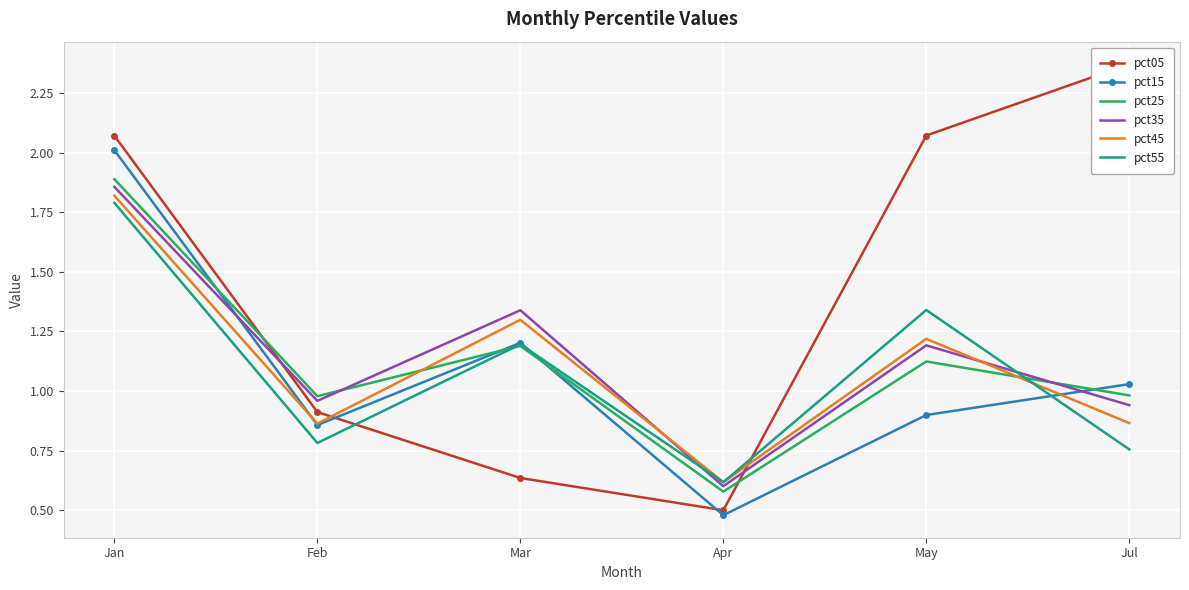

What is the average value of the pct25 series?

1.1